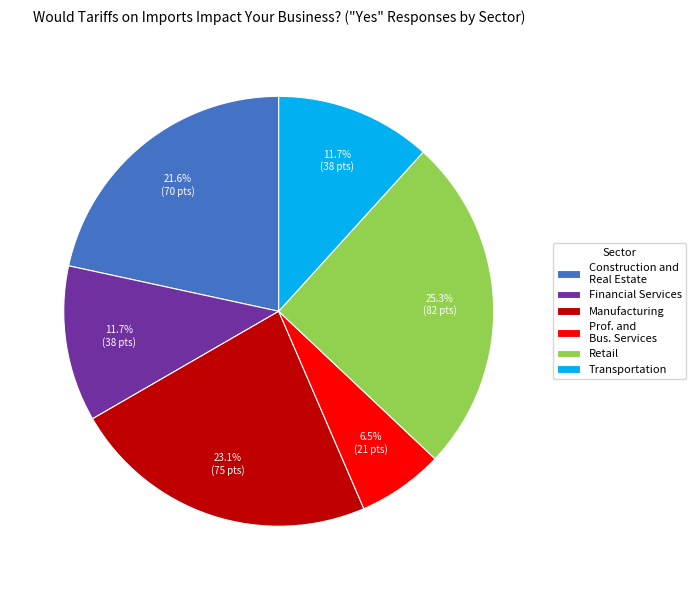

The Manufacturing slice represents 23% of the pie. True or false?

True